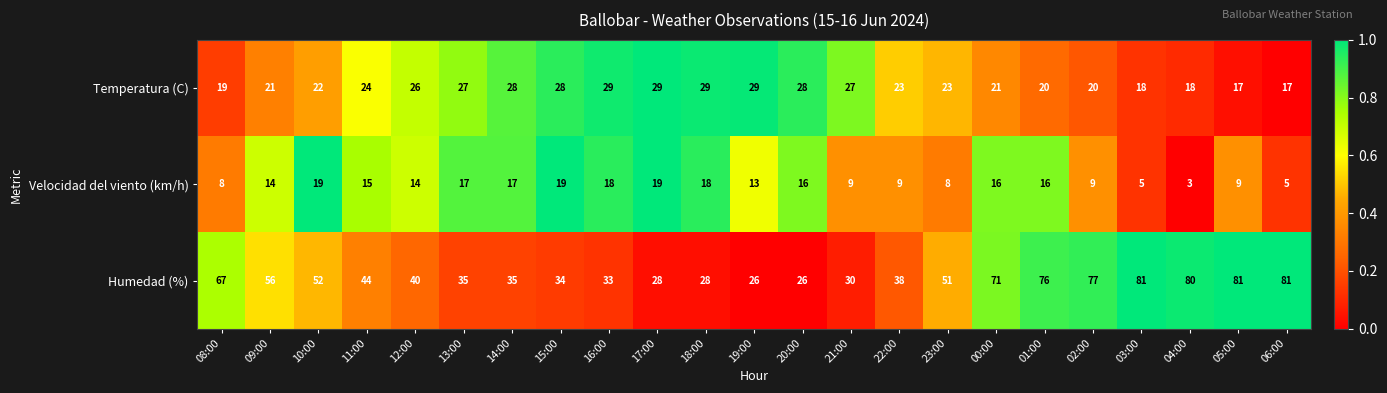

What is the average value of the Temperatura (C) series?

24